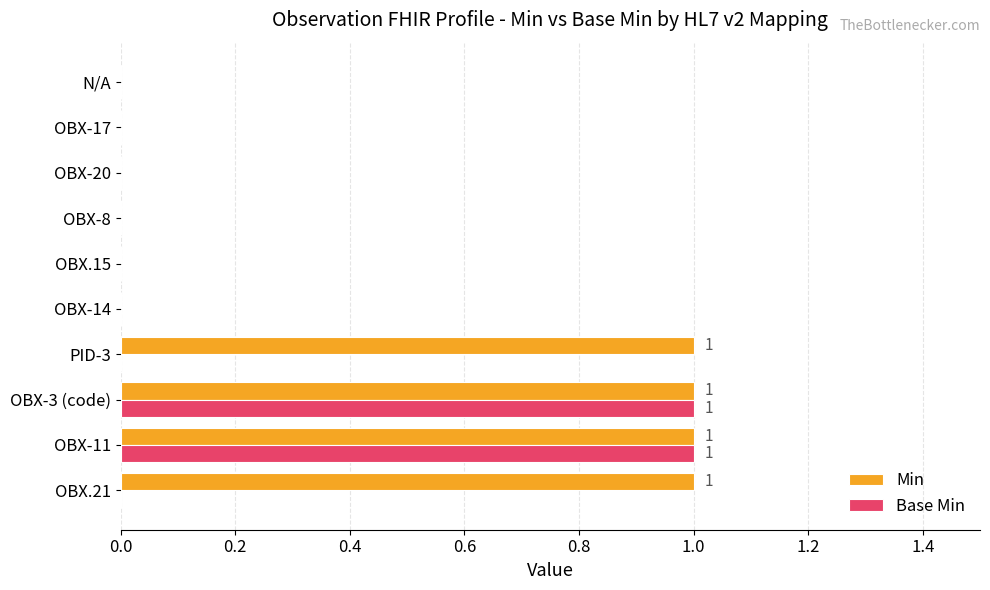

What are all the series names shown in the legend?

Min, Base Min